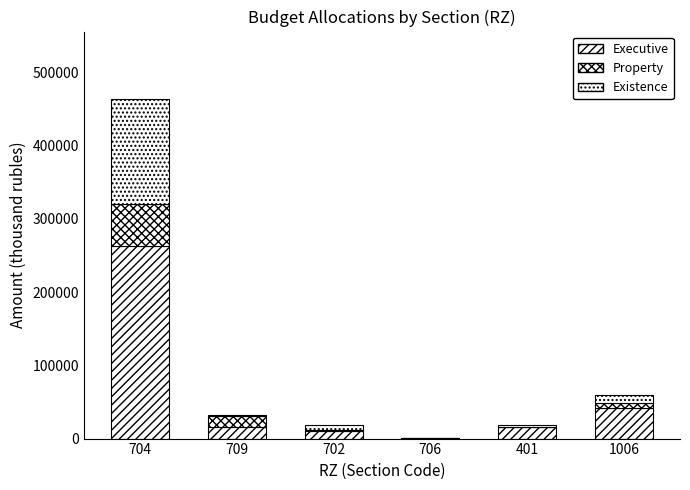

Does the chart contain stacked bars?

Yes